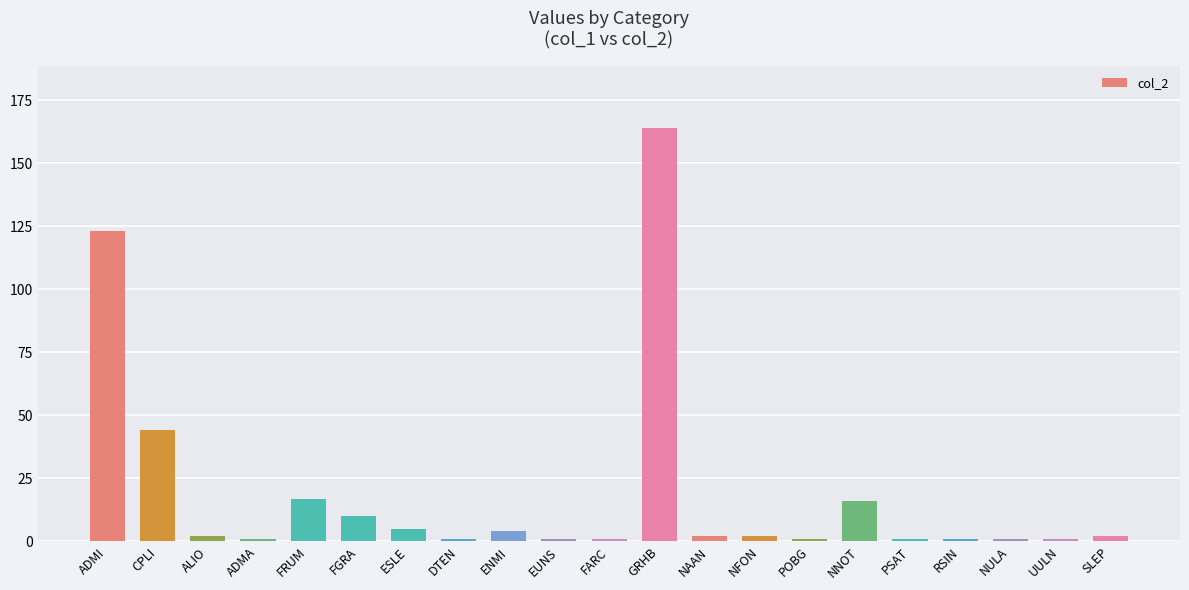

What is the label of the 9th bar from the left?

ENMI